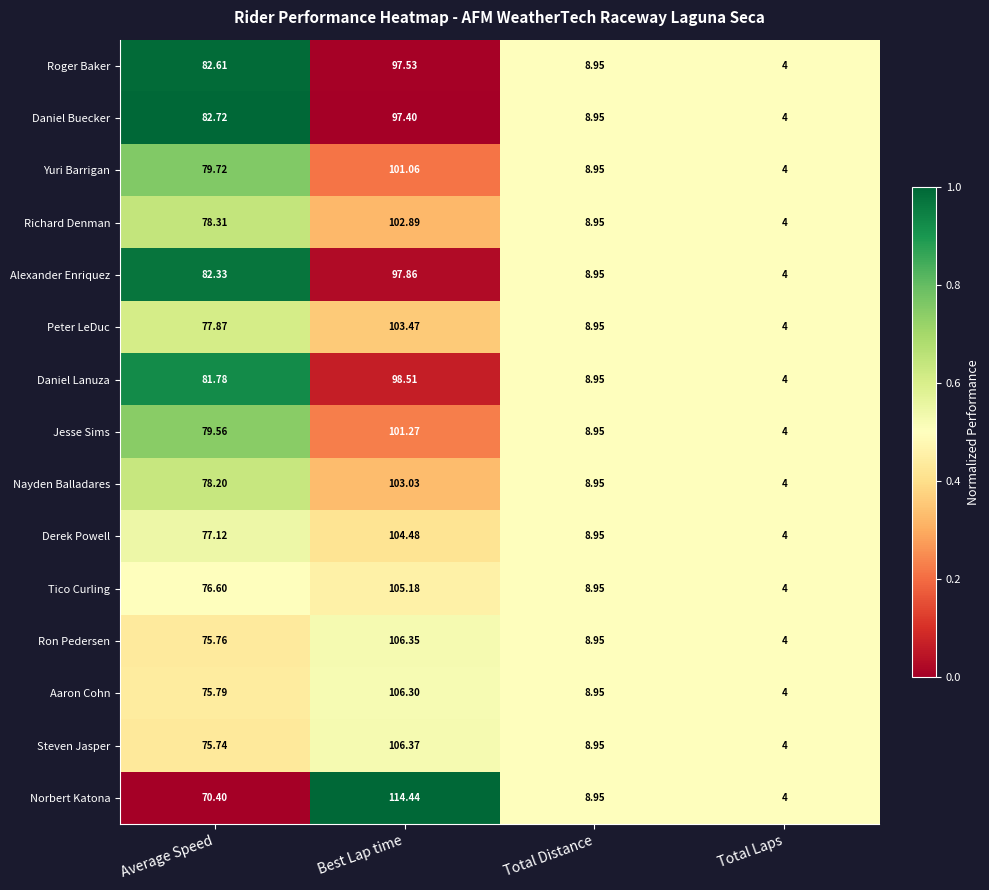

Which series has the widest spread of values?

Norbert Katona